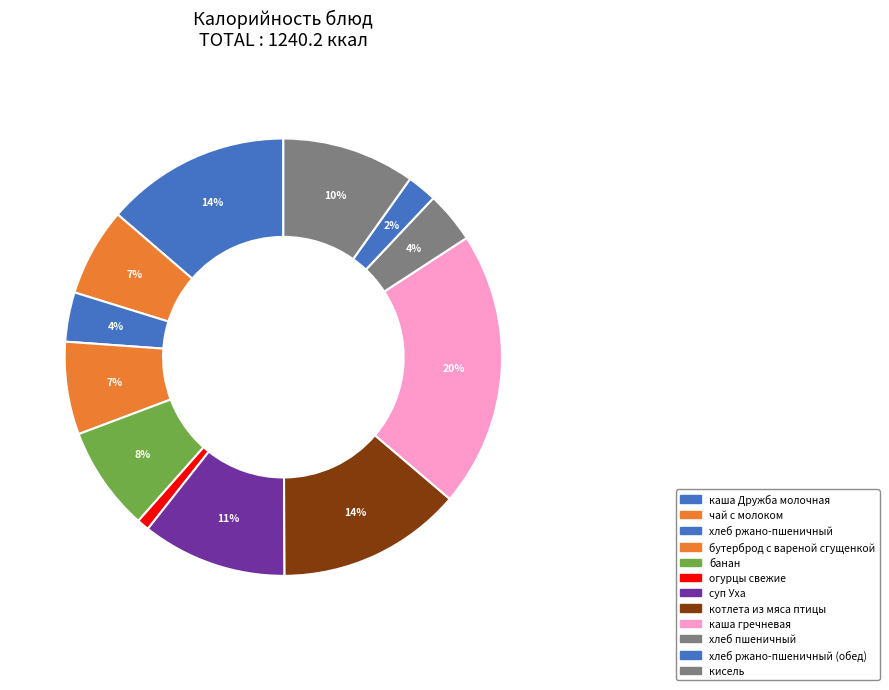

What is the largest slice in the pie chart?

каша гречневая